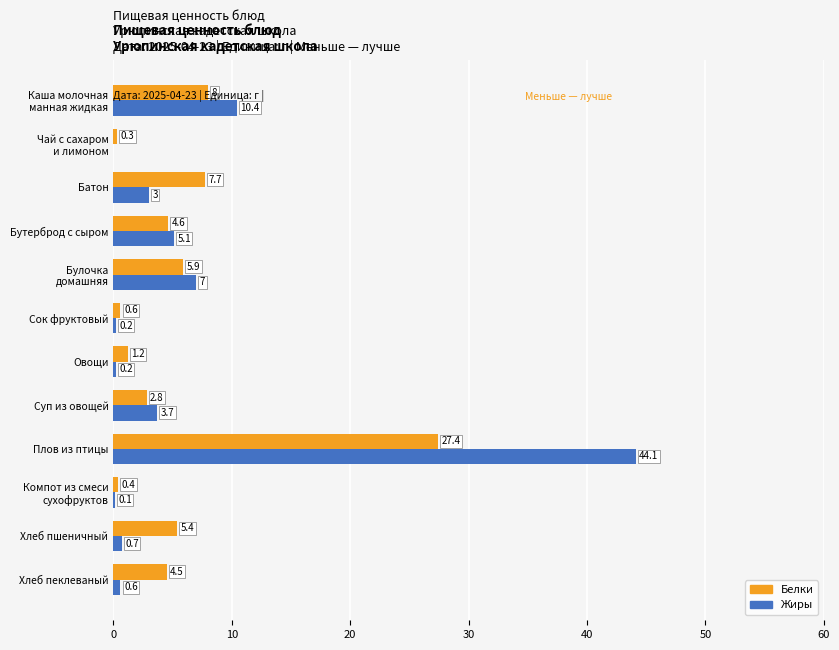

At which category is the sum across all series the highest?

Плов из птицы